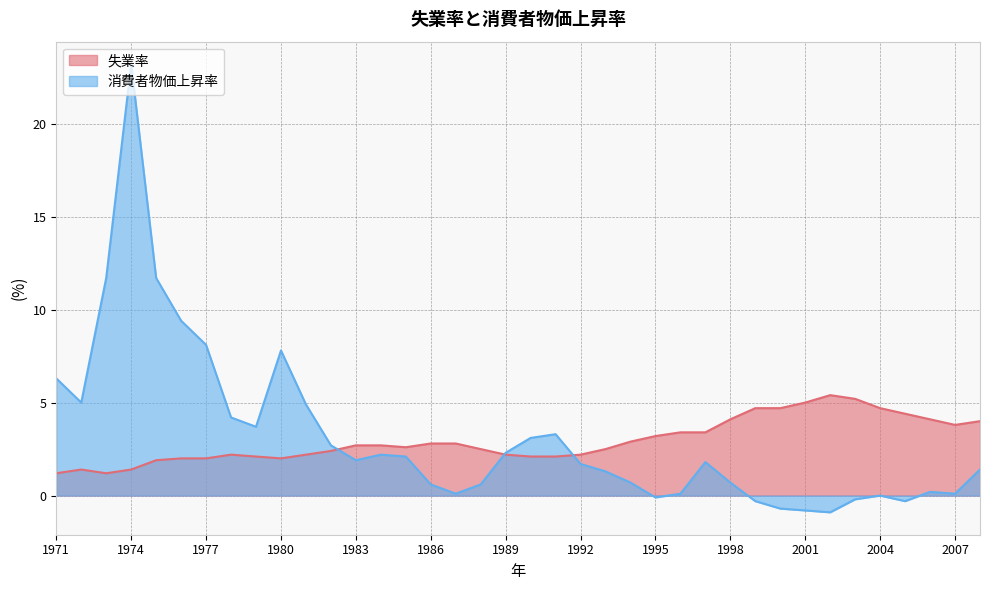

At which category does 消費者物価上昇率 reach its first local valley?

1972